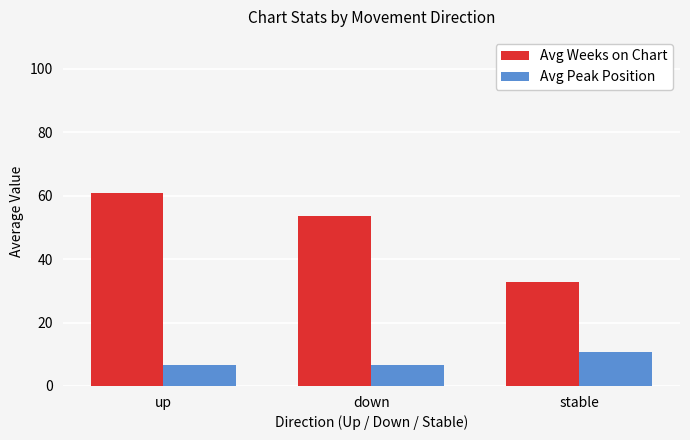

What is the difference between the highest and lowest values at stable?

22.1